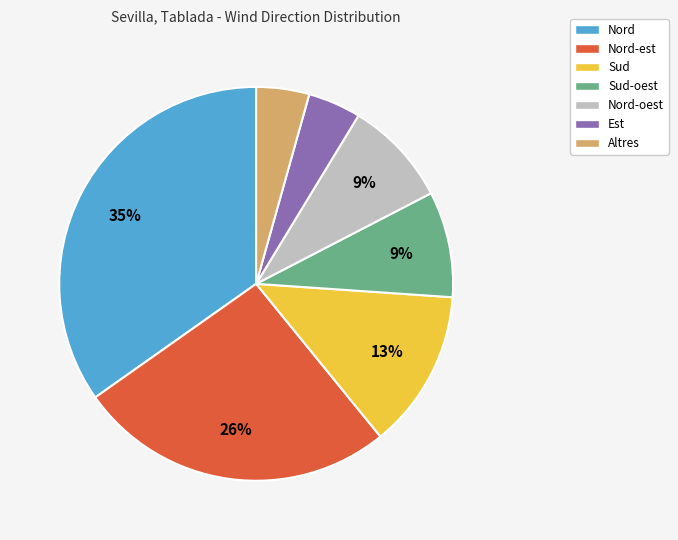

Does any single category account for the majority?

No